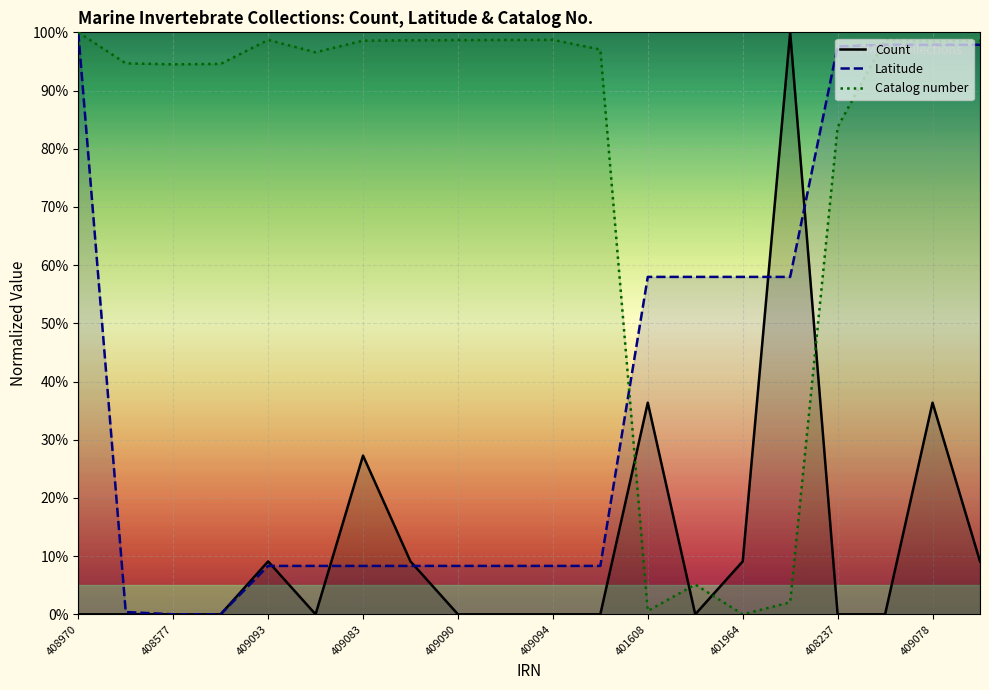

List the series in order of their peak value, lowest first.

Count, Latitude, Catalog number